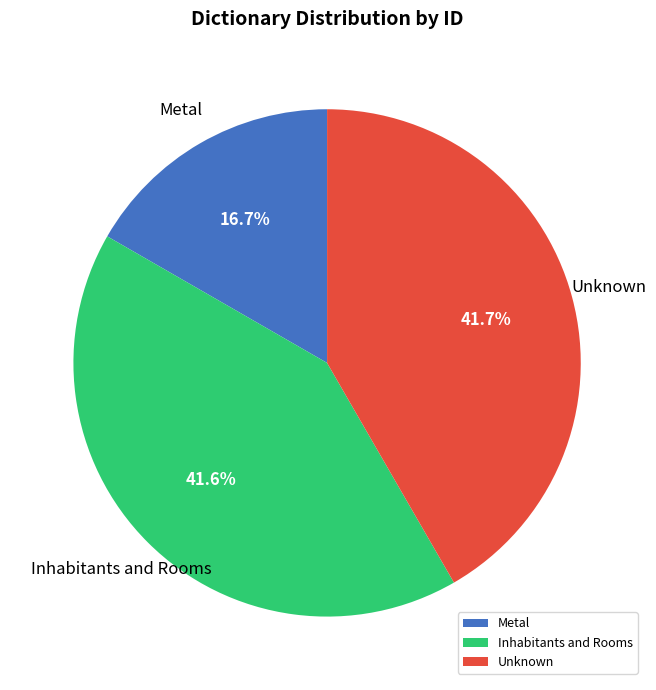

What is the ratio of the value at Inhabitants and Rooms to the value at Metal?

2.5